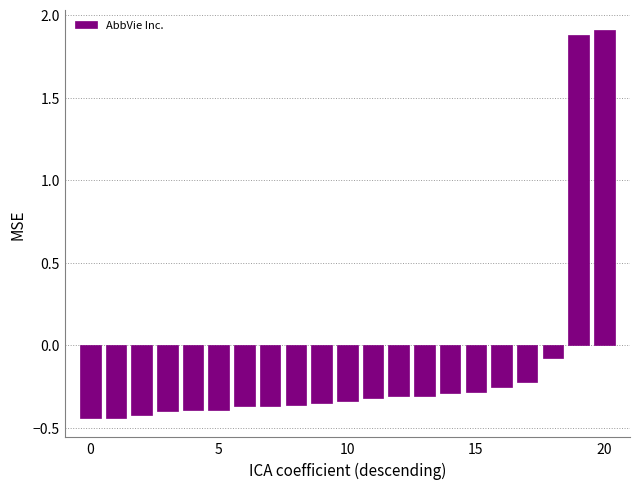

What is the greatest value displayed?

1.9